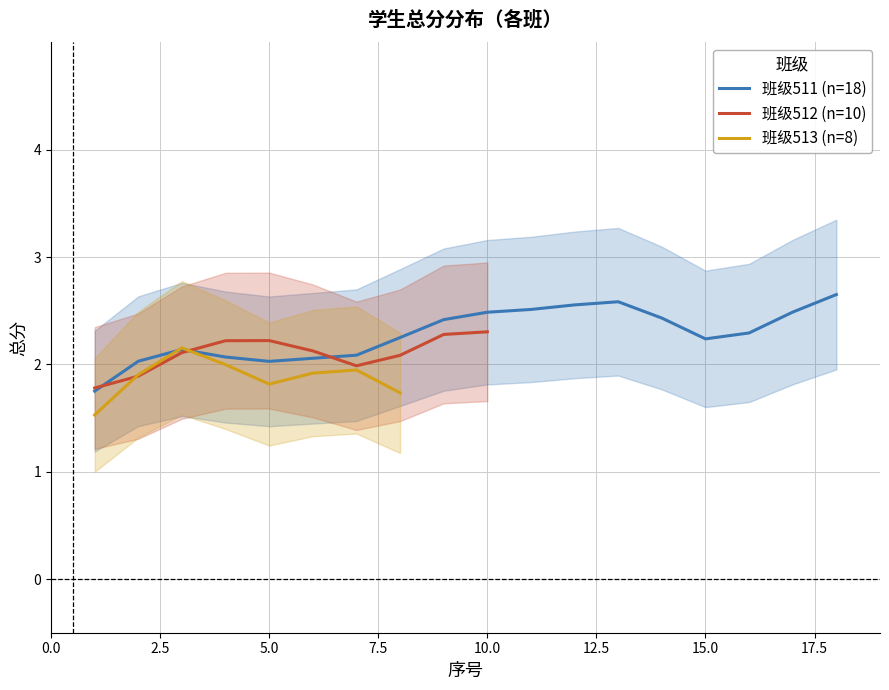

Which series has the widest spread of values?

班级511 (n=18)